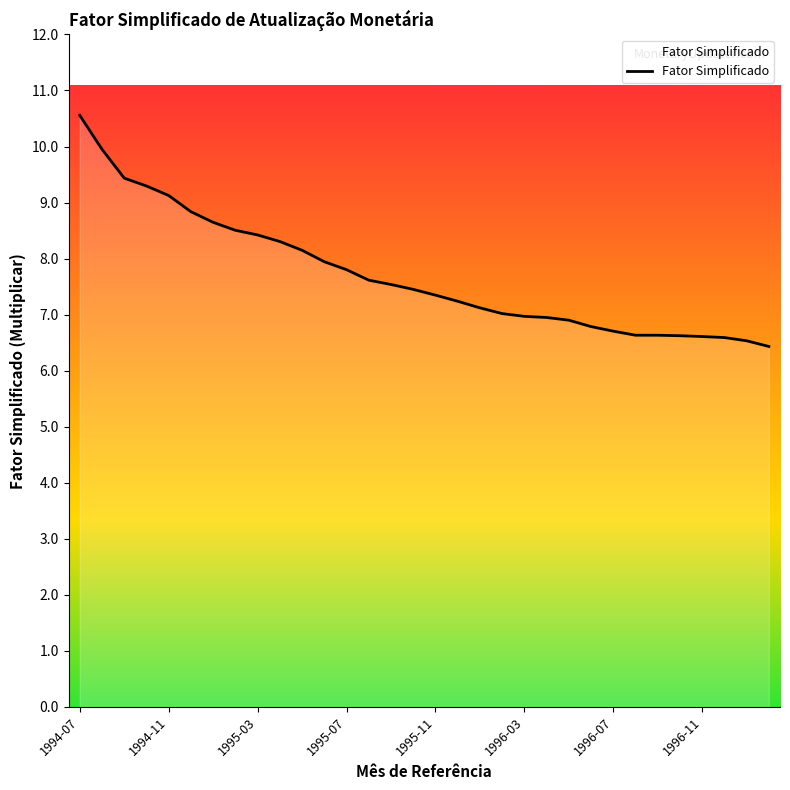

What is the greatest value displayed?

10.6